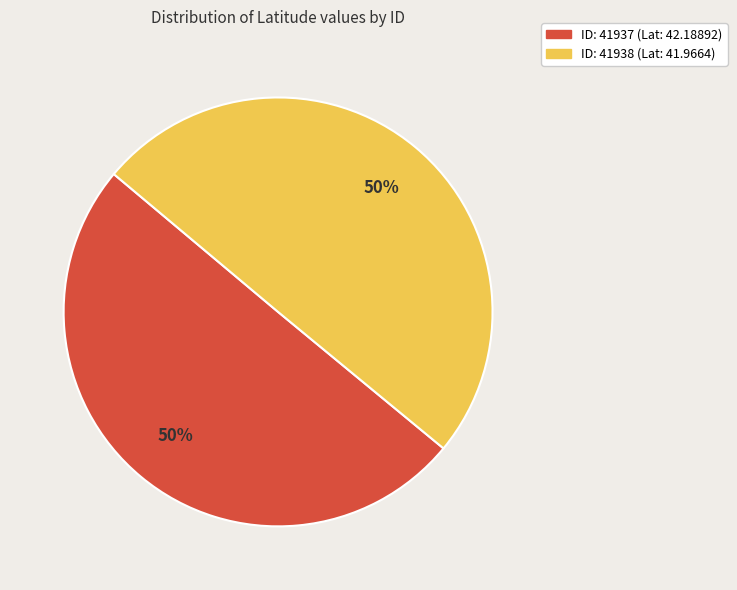

To the nearest percent, what is the average slice percentage?

50%